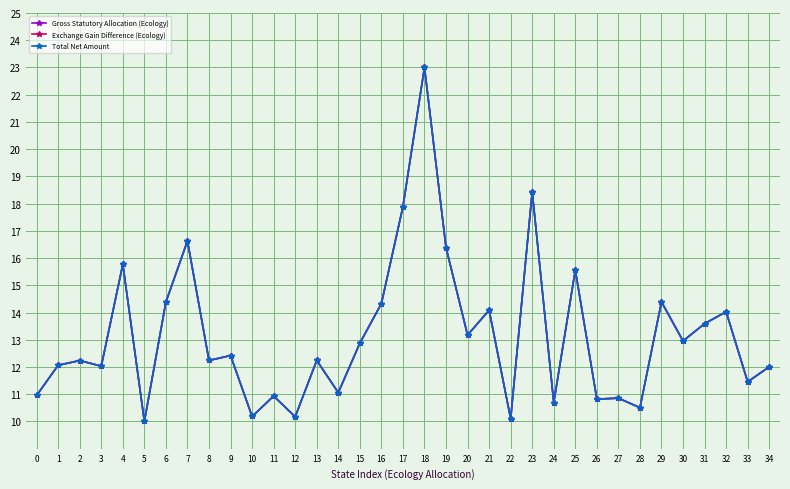

Where is Gross Statutory Allocation (Ecology) nearest to the value 16?

4